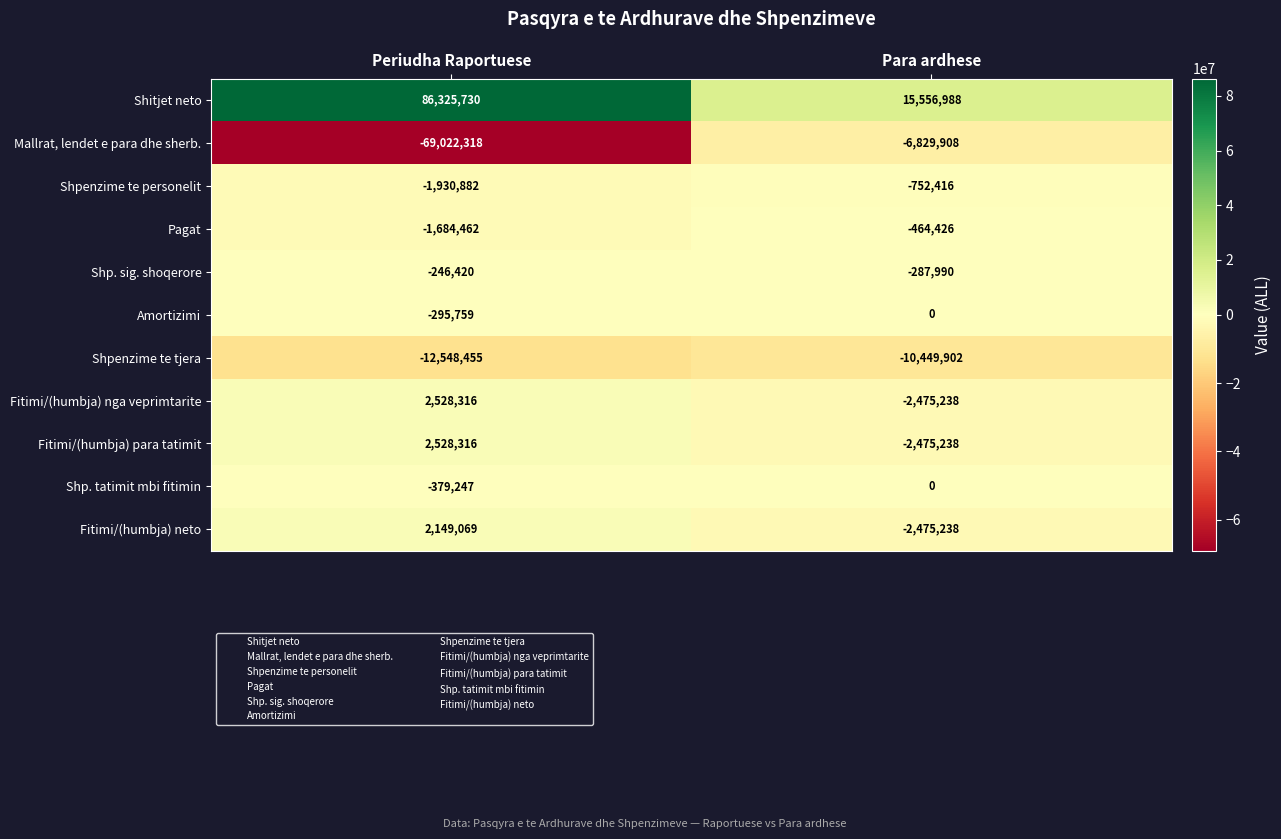

Rank the categories by Shp. tatimit mbi fitimin value from lowest to highest.

Periudha Raportuese, Para ardhese